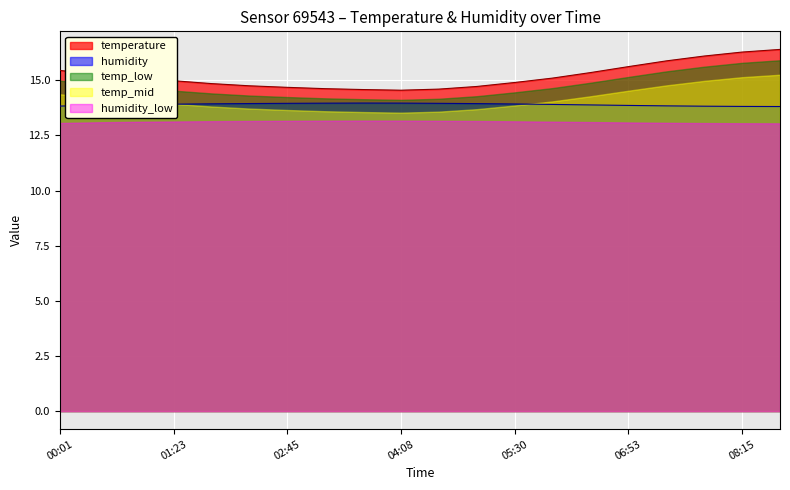

The humidity series shows 2.9 at 04:35. True or false?

False